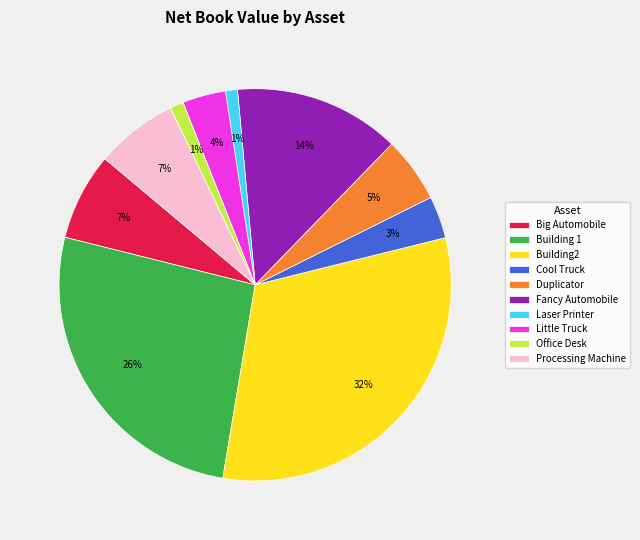

Is it true that Building2 is 32% of the pie?

True